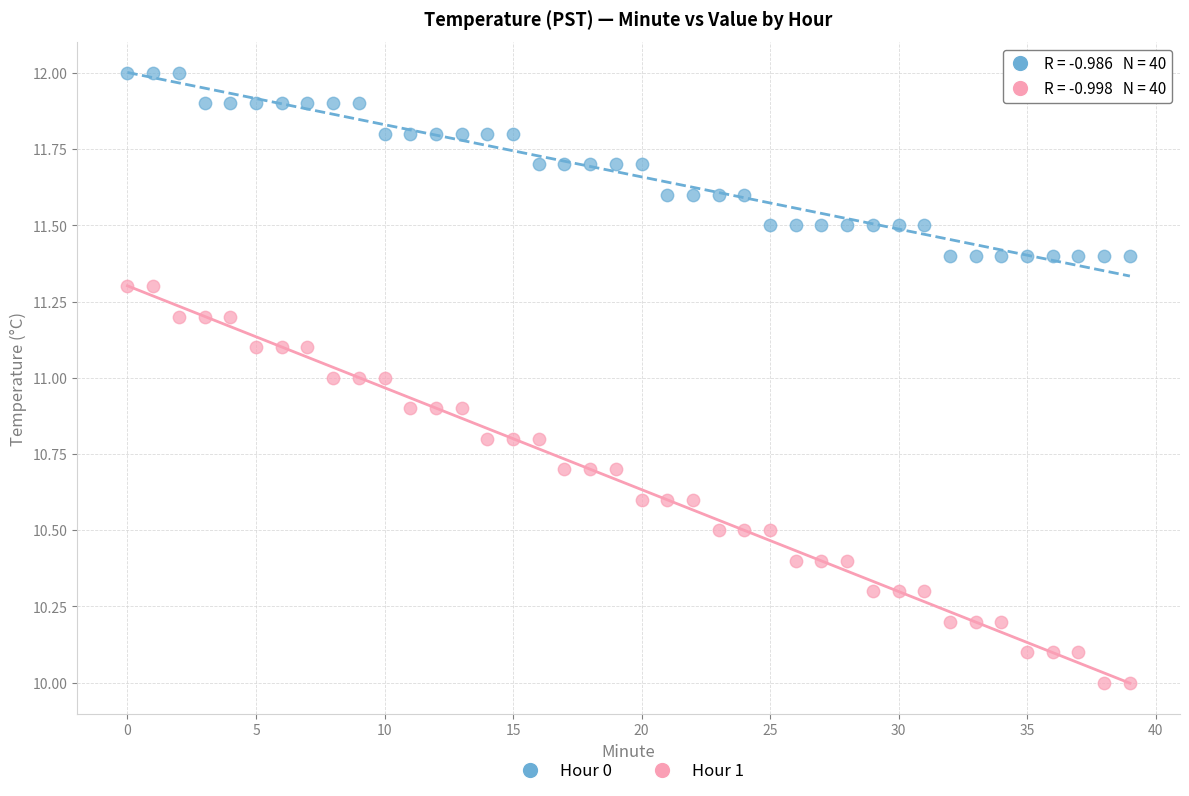

What are all the series names shown in the legend?

Hour 0, Hour 1